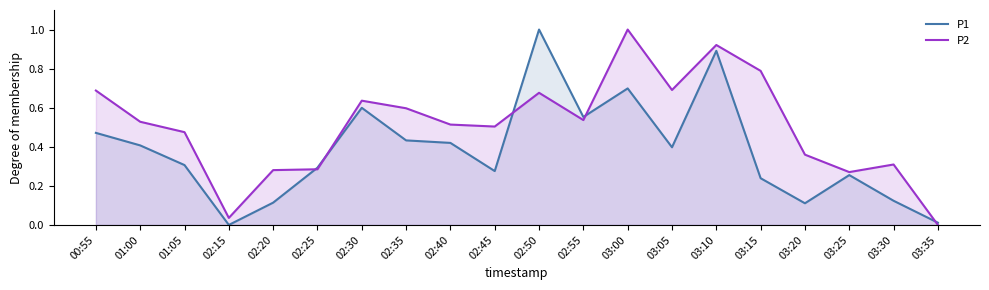

What is the difference between the maximum and minimum values in the P1 series?

1.0